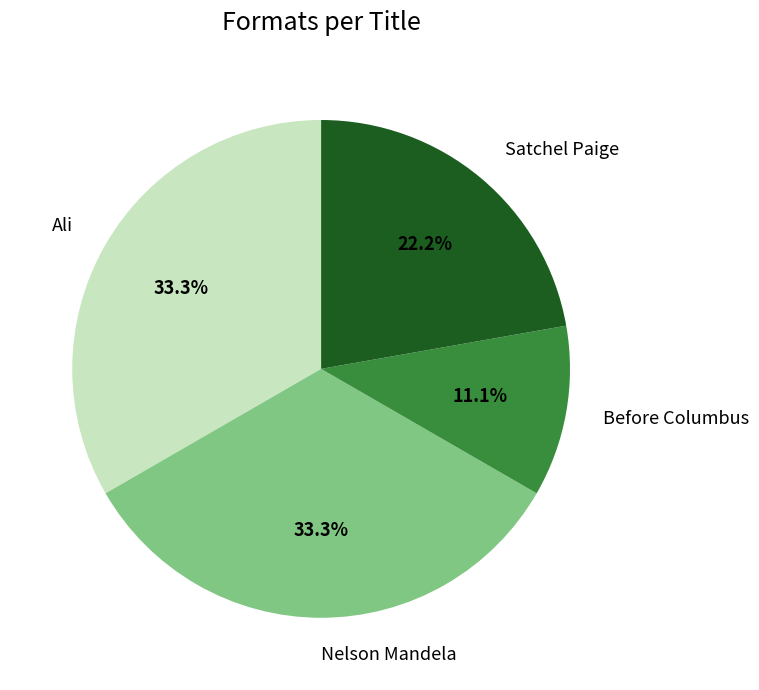

To the nearest percent, what is the difference between the largest and smallest slice percentages?

22%